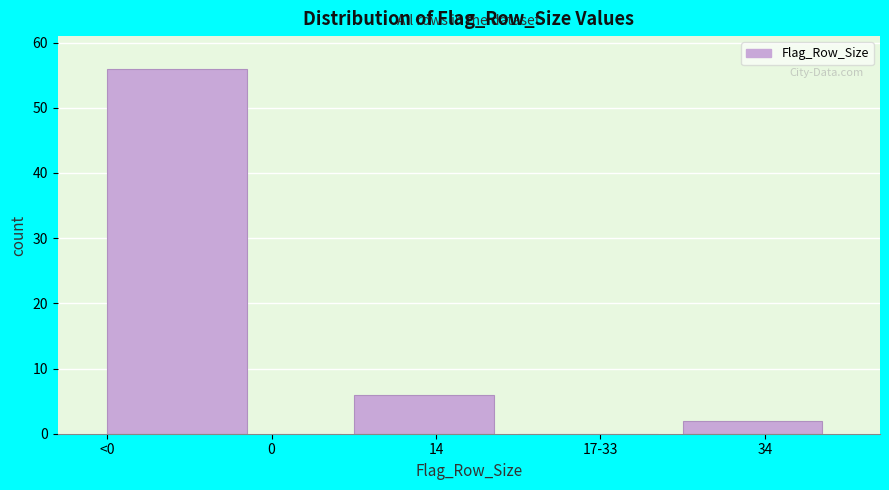

Reading left to right, transcribe all the data shown in this chart.

<0=56	0=0	14=6	17-33=0	34=2